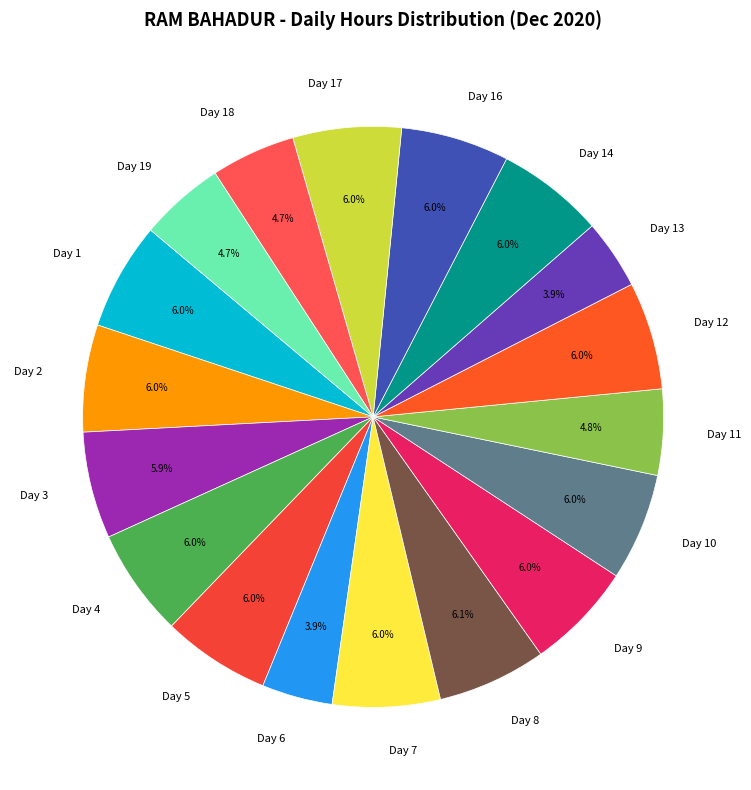

What is the ratio of the value at Day 8 to the value at Day 19?

1.3